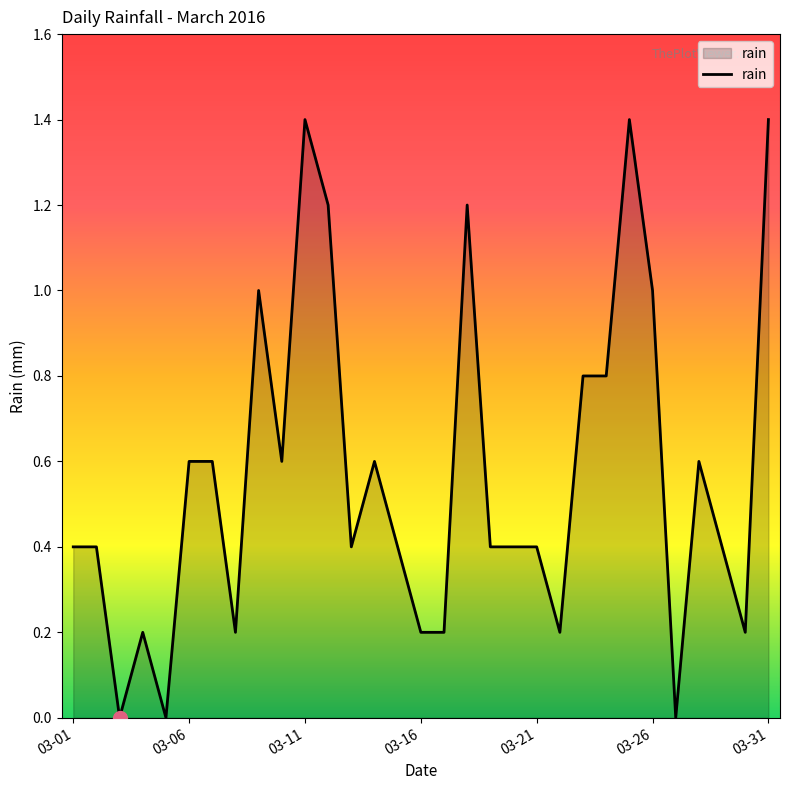

Reading left to right, transcribe all the data shown in this chart.

0.4	0.4	0.0	0.2	0.0	0.6	0.6	0.2	1.0	0.6	1.4	1.2	0.4	0.6	0.4	0.2	0.2	1.2	0.4	0.4	0.4	0.2	0.8	0.8	1.4	1.0	0.0	0.6	0.4	0.2	1.4